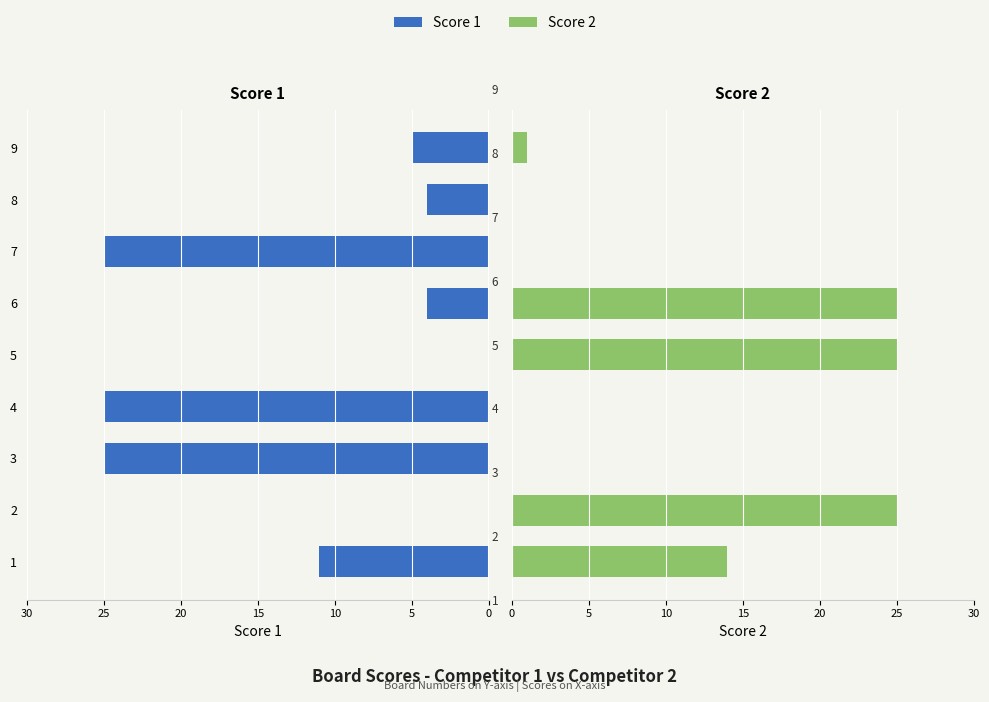

Rank the series by their maximum value, from highest to lowest.

Score 1, Score 2